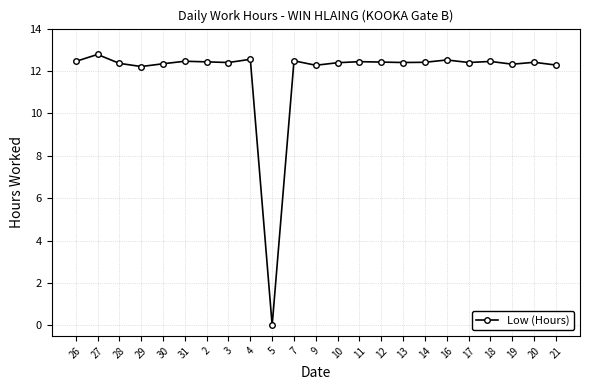

What is the ratio of the value at 7 to the value at 27?

1.0